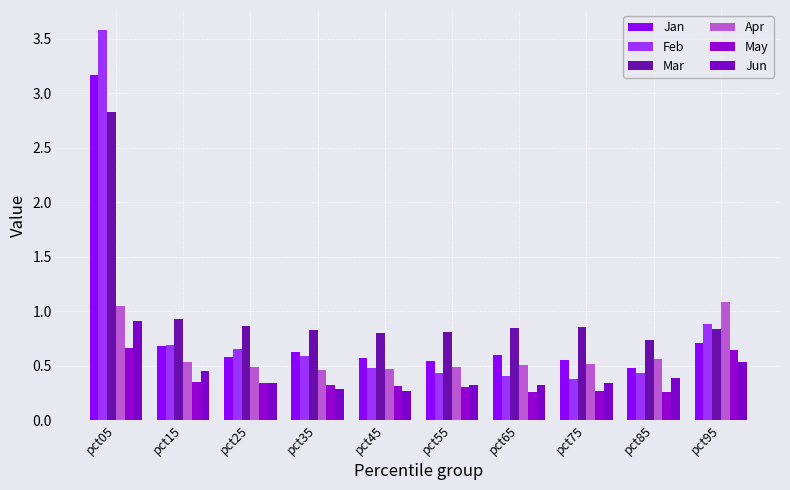

The value of Mar at pct65 is 0.8. True or false?

True